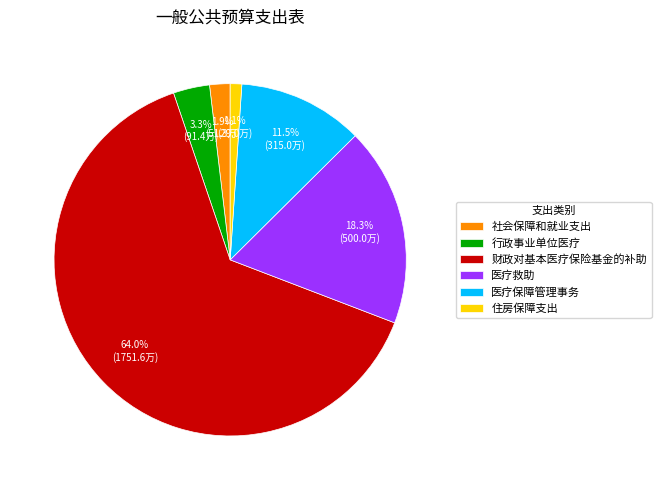

Does 财政对基本医疗保险基金的补助 account for over 50% of the chart?

Yes